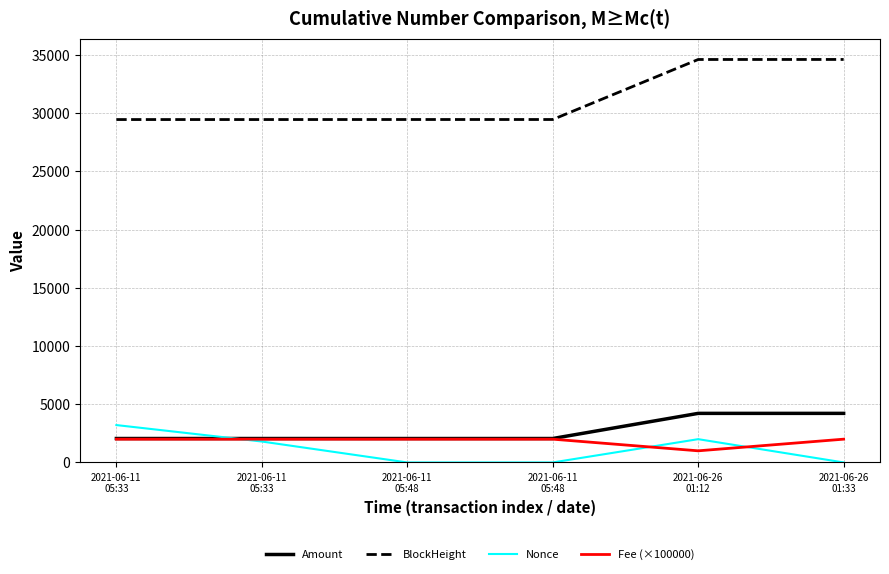

Does the chart have visible grid lines?

Yes